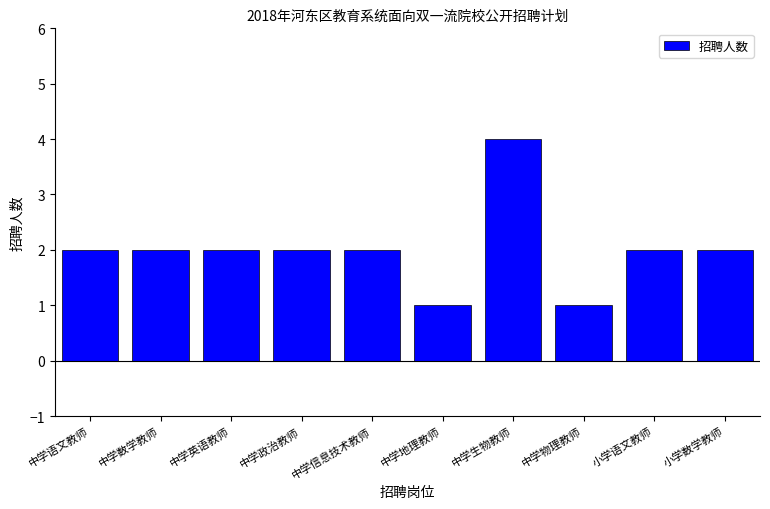

Read the value at 中学生物教师.

4